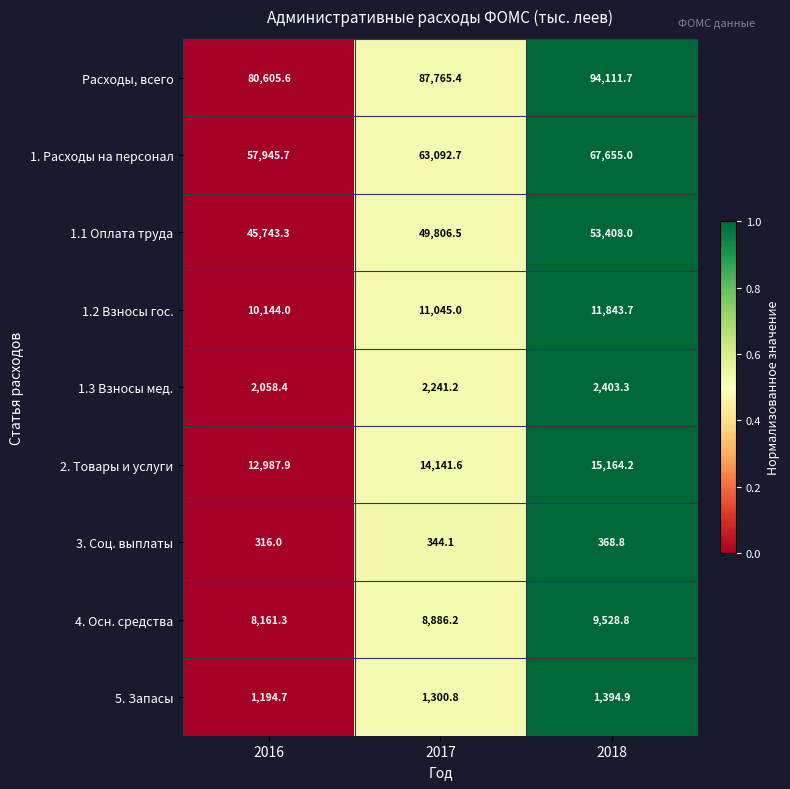

Which series has the largest total across all categories?

Расходы, всего